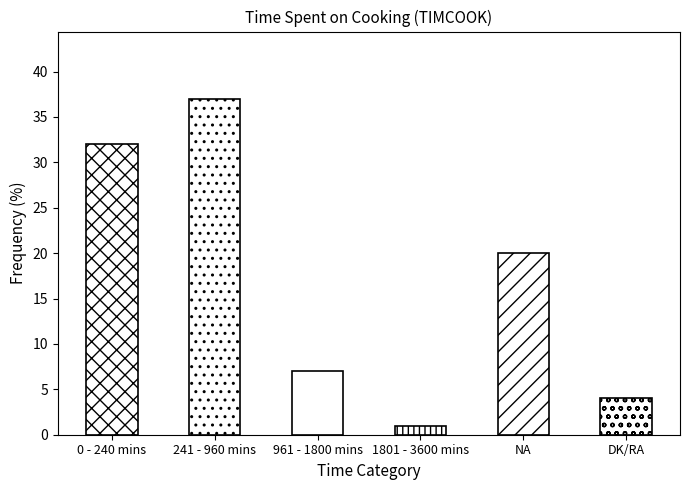

What is the ratio of the value at 241 - 960 mins to the value at DK/RA?

9.2